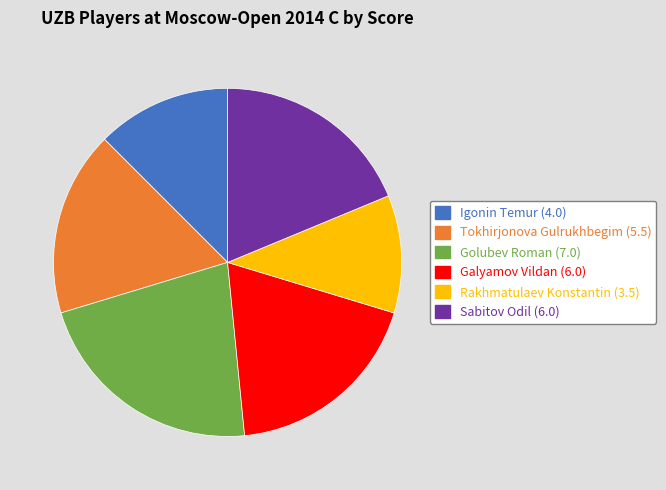

Combined, do Galyamov Vildan (6.0) and Tokhirjonova Gulrukhbegim (5.5) account for over 50%?

No